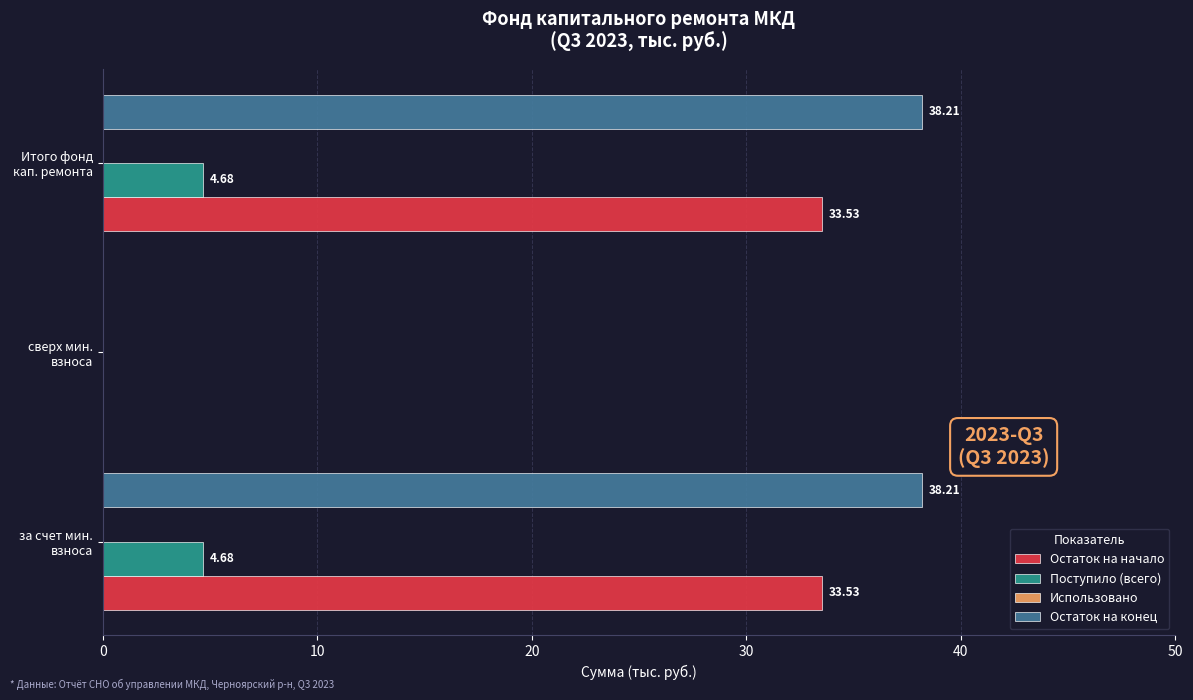

Which series has the largest total across all categories?

Остаток на конец